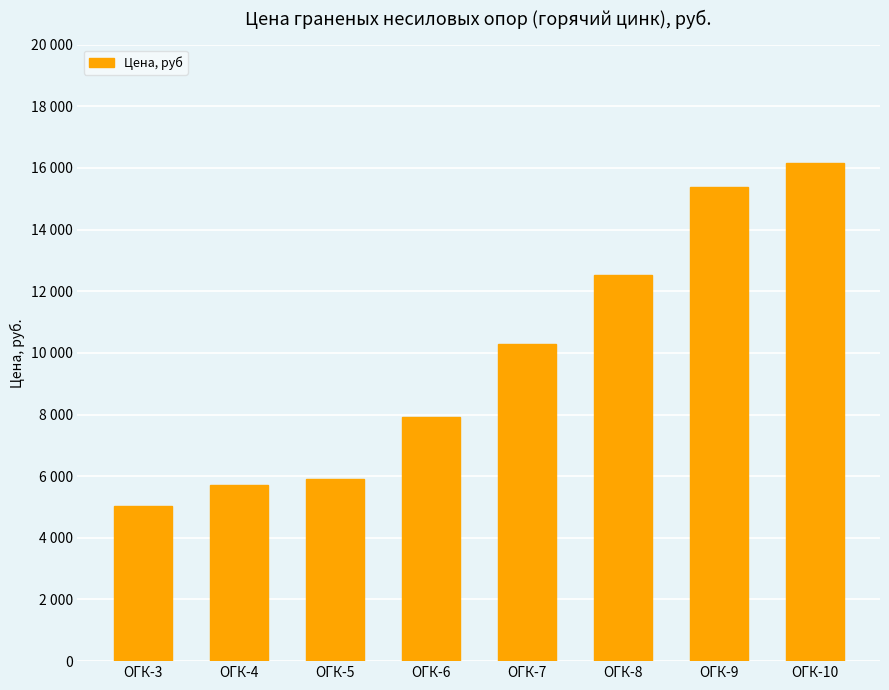

Which category has the lowest value across all series?

ОГК-3